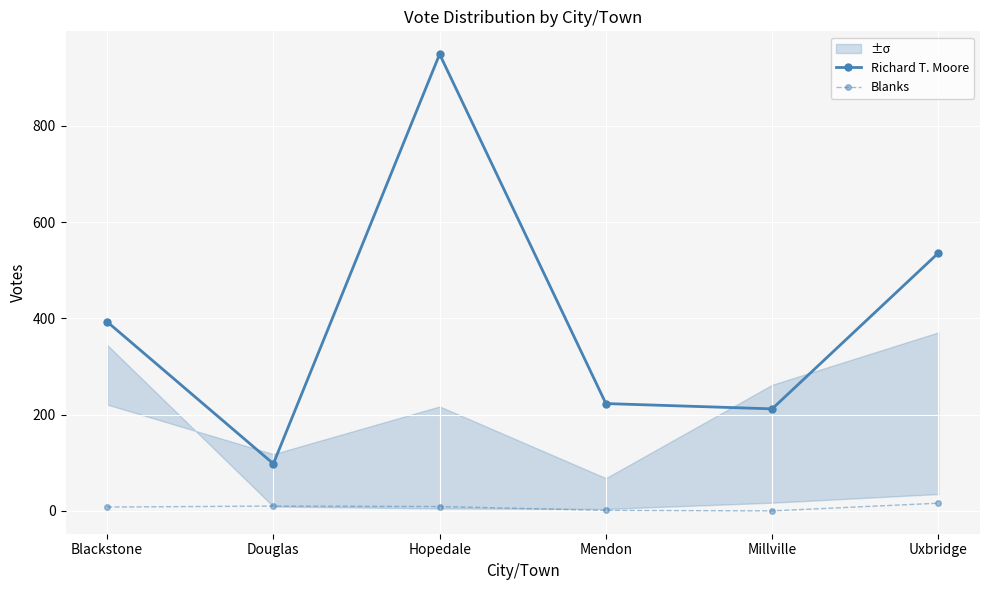

What is the sum of all Blanks values?

44